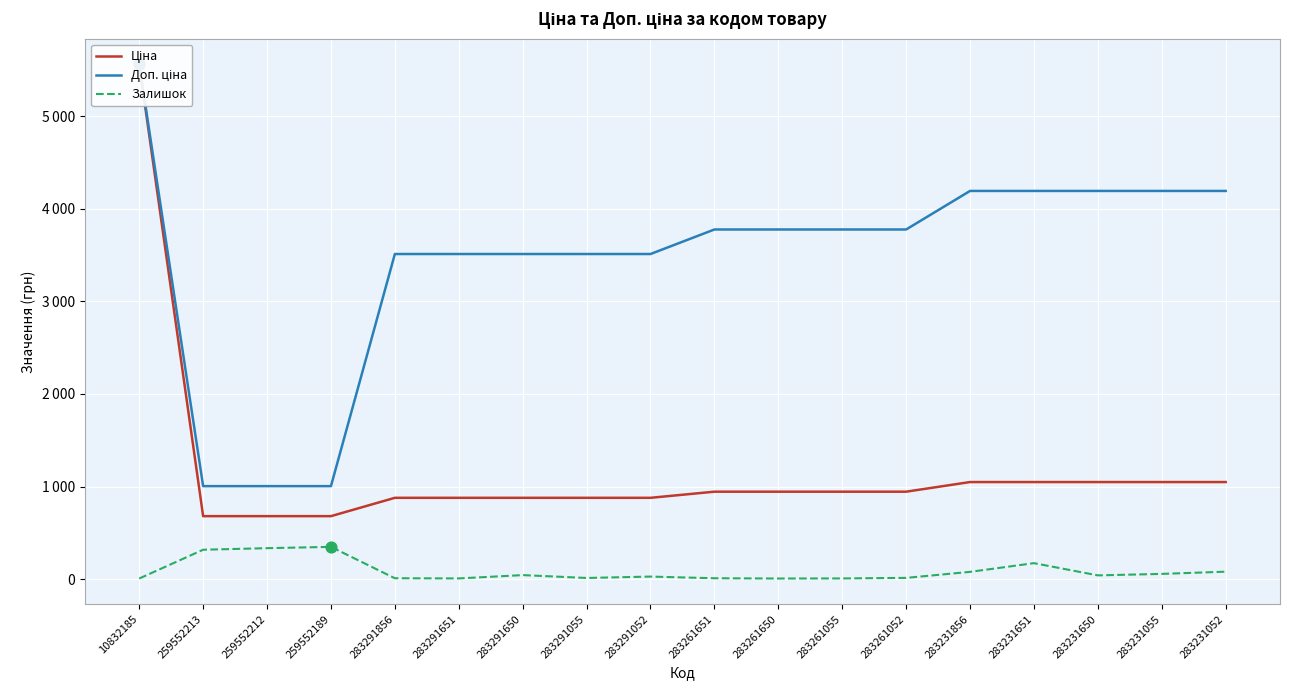

What is the total value across all series at 259552213?

2001.0